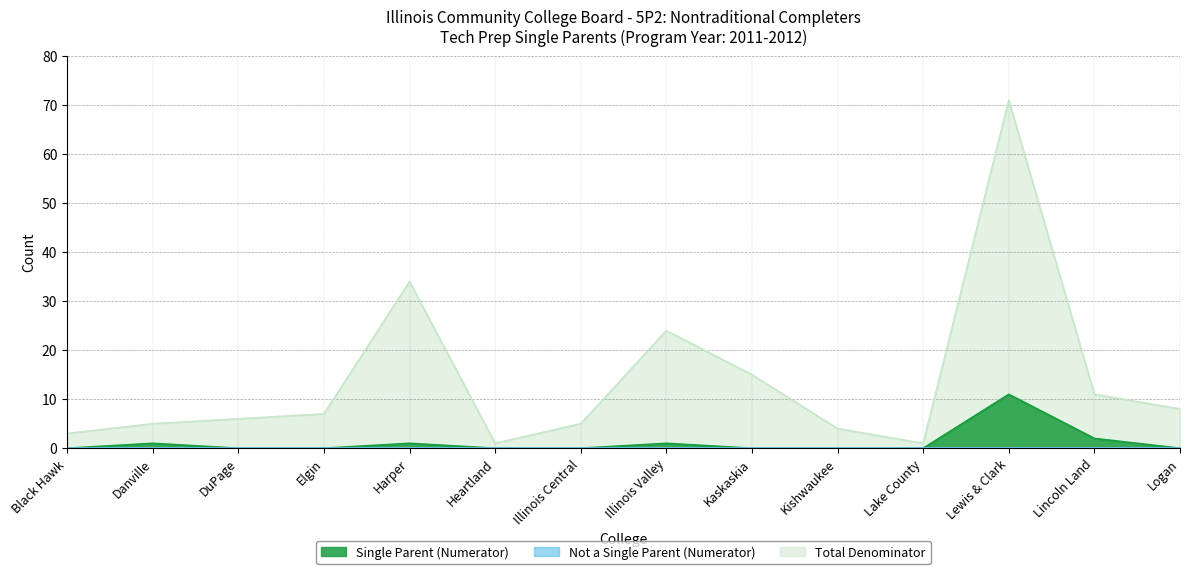

What is the sum of all Total Denominator values?

195